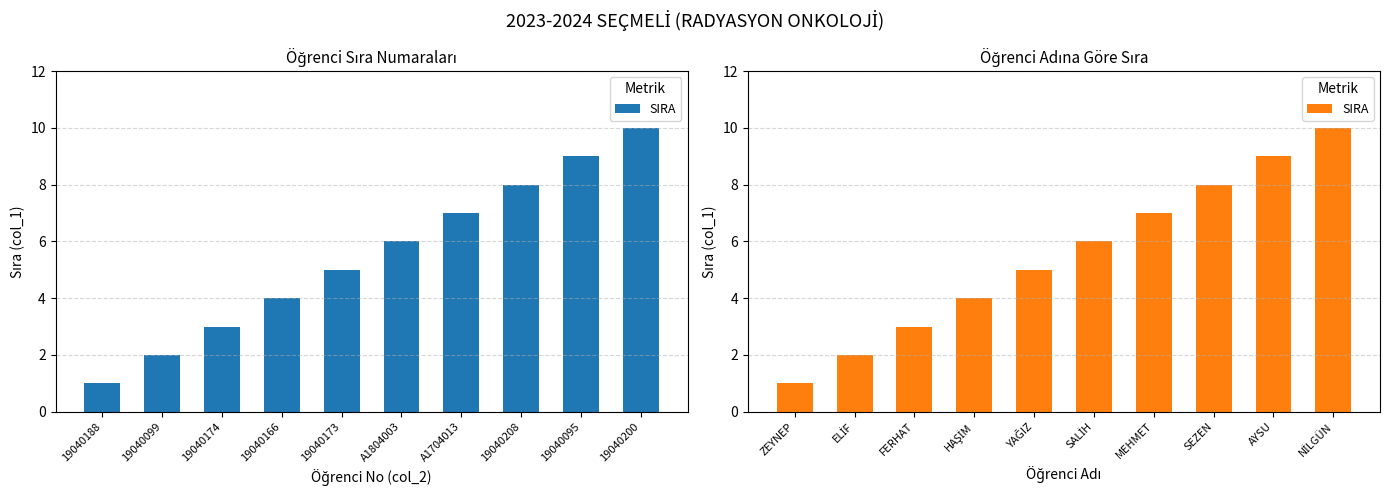

How many values exceed 6?

4